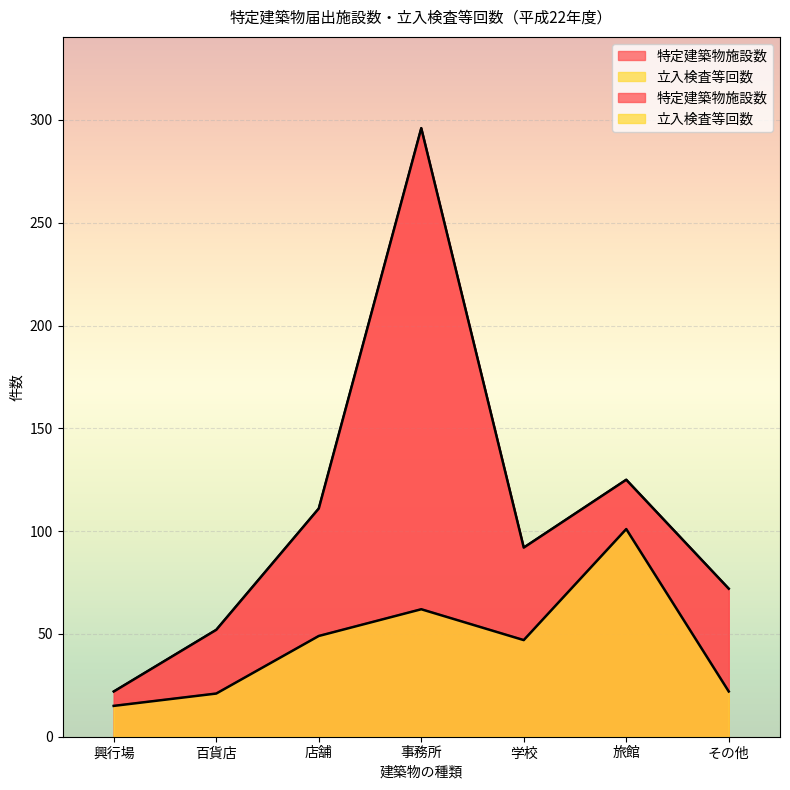

What is the difference between the 立入検査等回数 values at その他 and 興行場?

7